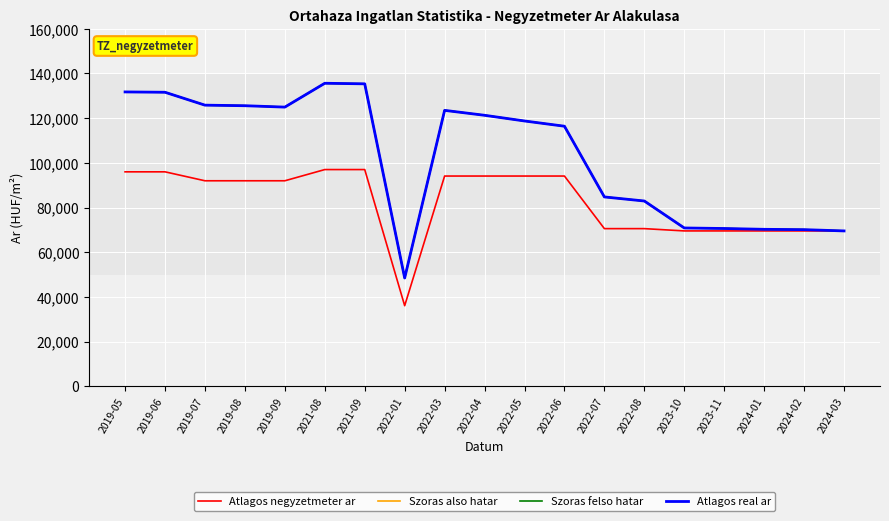

Does the chart have visible grid lines?

Yes